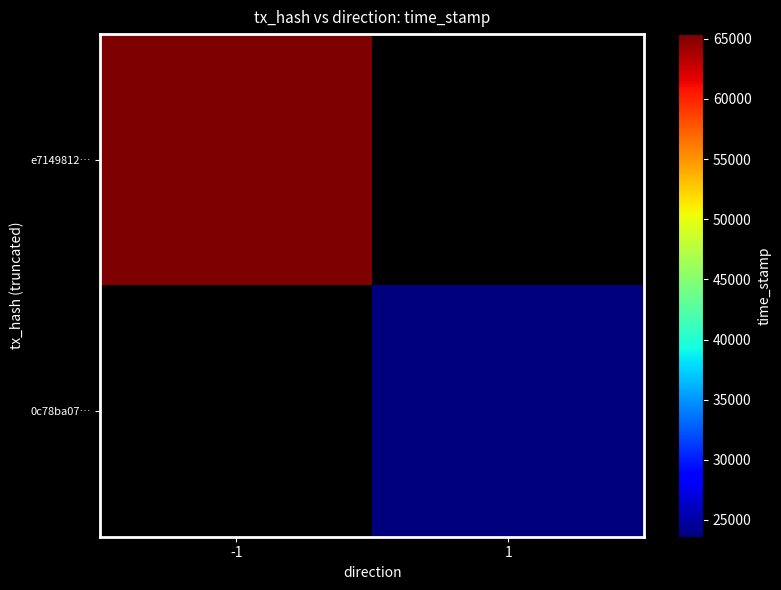

Where is e7149812… nearest to the value 1663865392?

-1